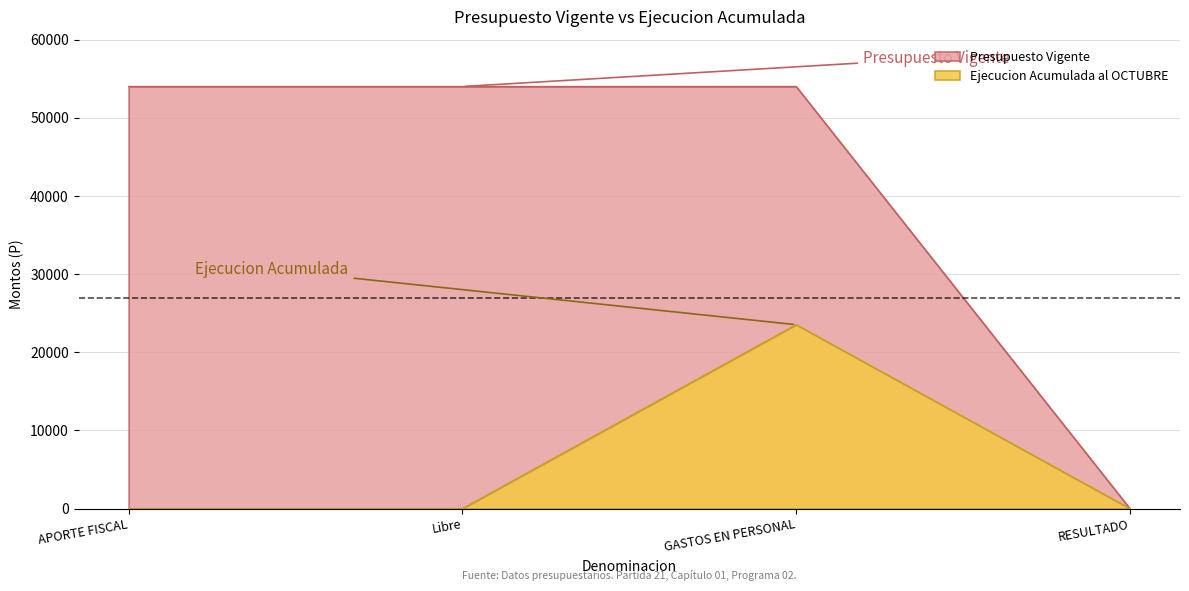

What is the label of the 4th point from the right?

APORTE FISCAL